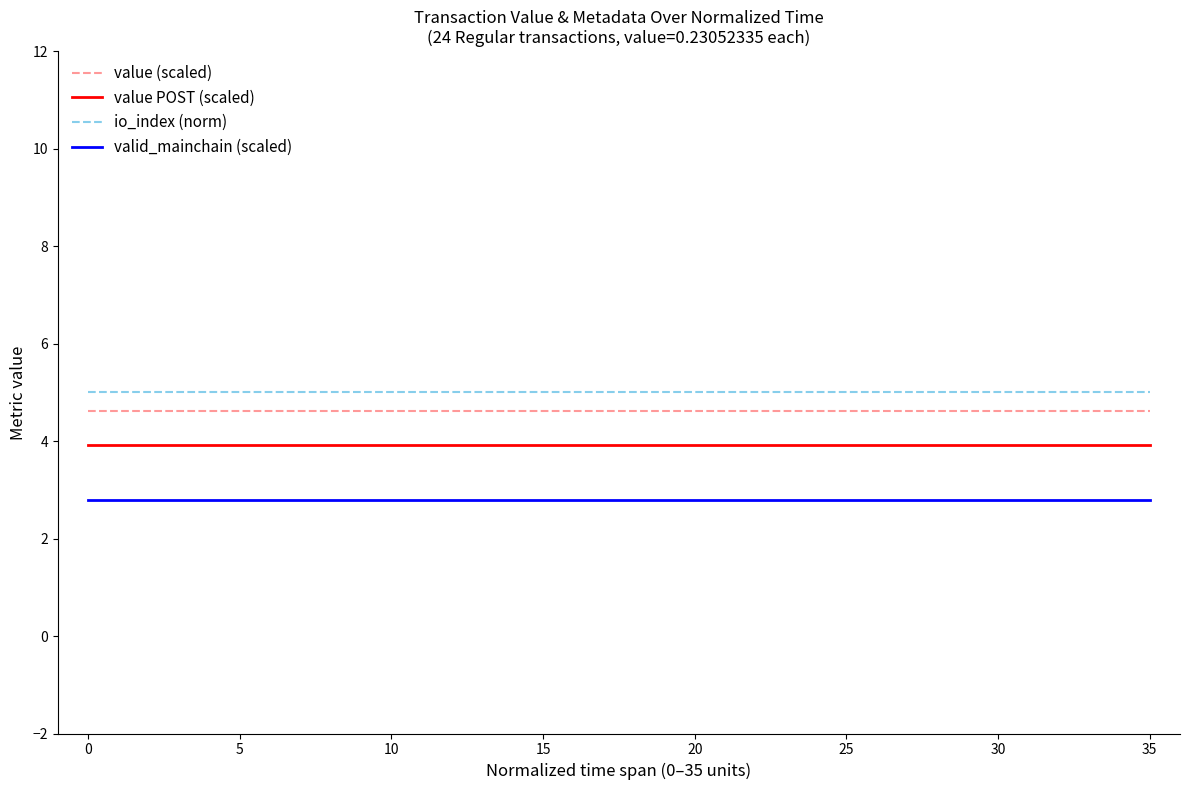

Rank the series by their average value, from highest to lowest.

io_index (norm), value (scaled), value POST (scaled), valid_mainchain (scaled)